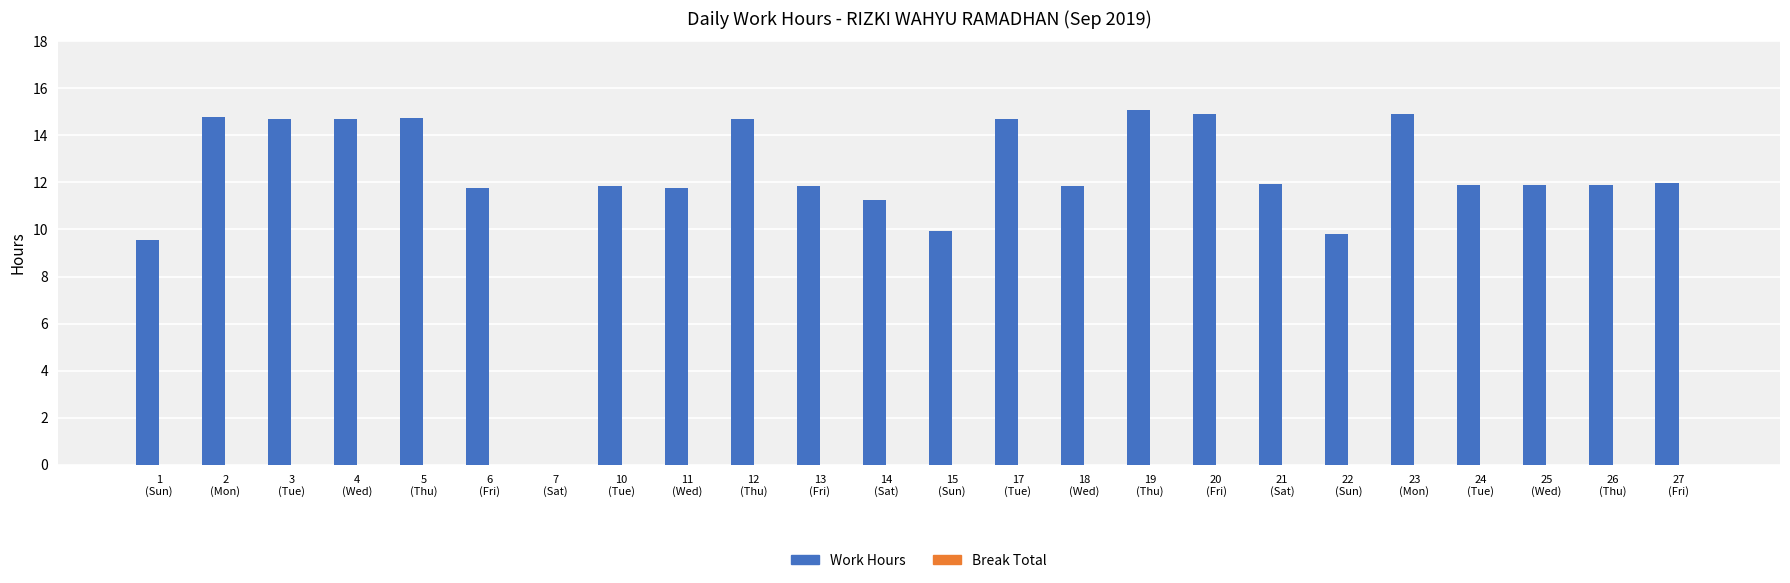

What is the sum of all values?

292.4